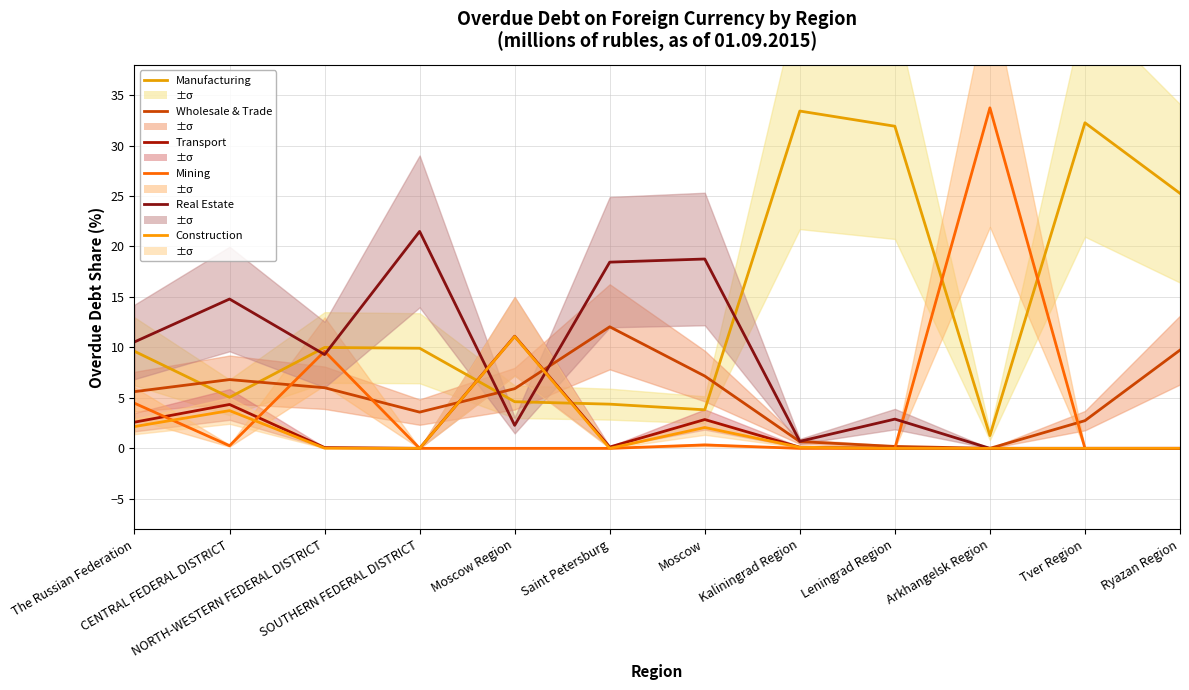

What is the label of the 6th point from the left?

Saint Petersburg